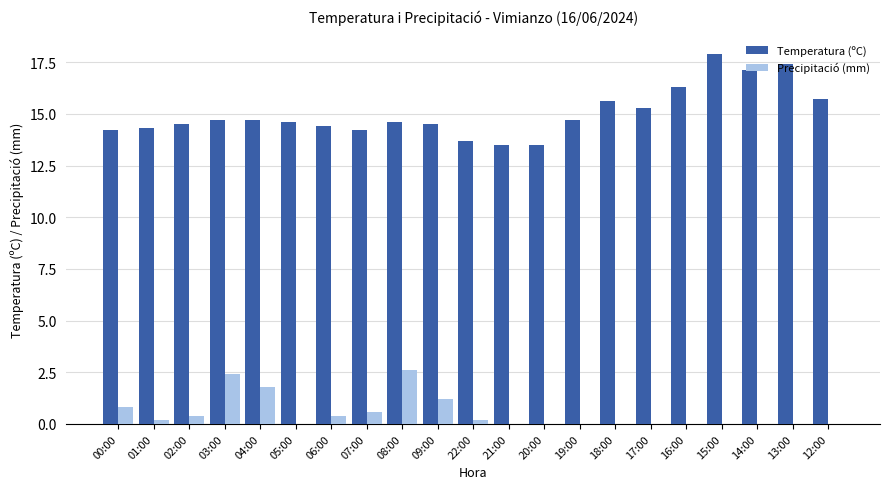

Where does the Temperatura (ºC) series first go above 14?

00:00